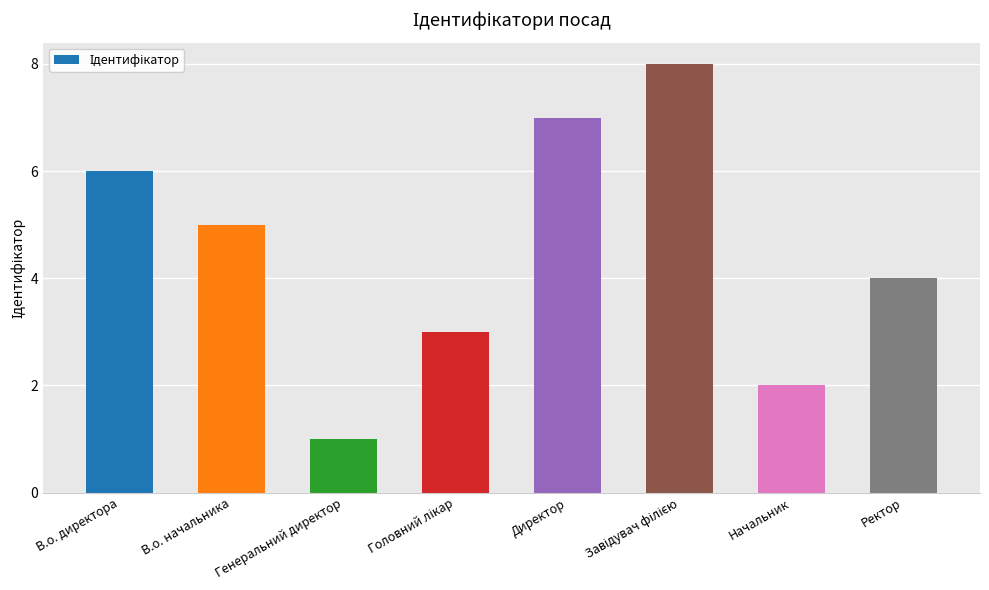

At which category does the chart reach its minimum across all series?

Генеральний директор